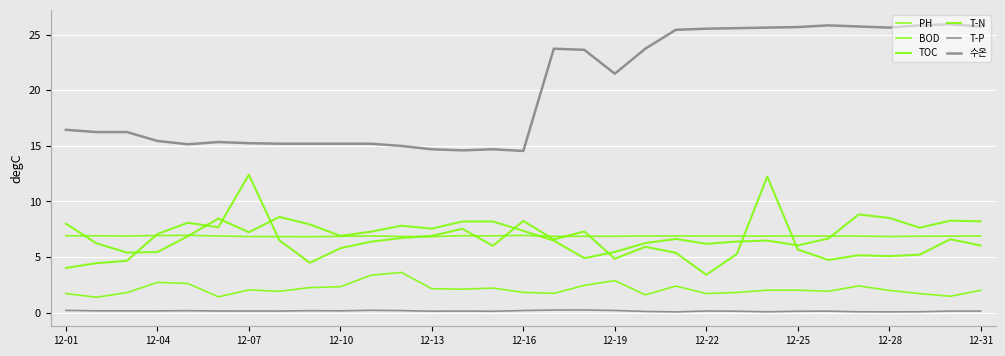

True or false: T-N has more than 0 points higher than both neighbors.

True